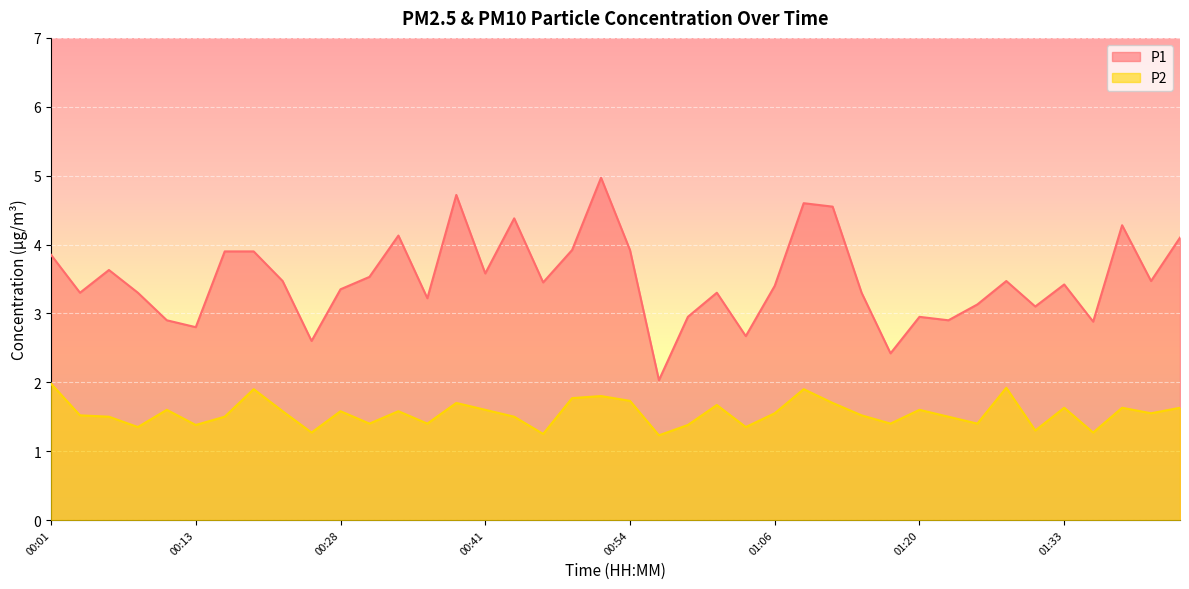

Is the value of P2 at 01:43 greater than the value of P1 at 01:25?

No